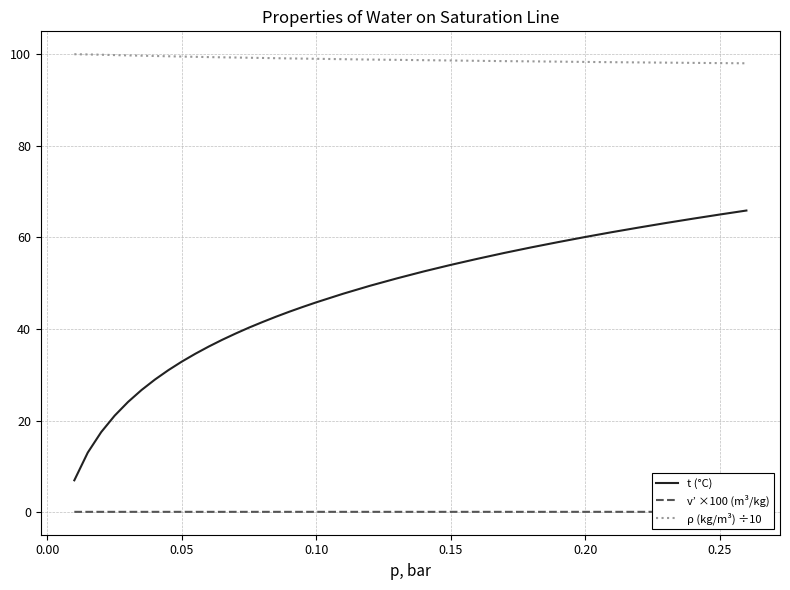

Does the chart display data point markers on the line(s)?

No